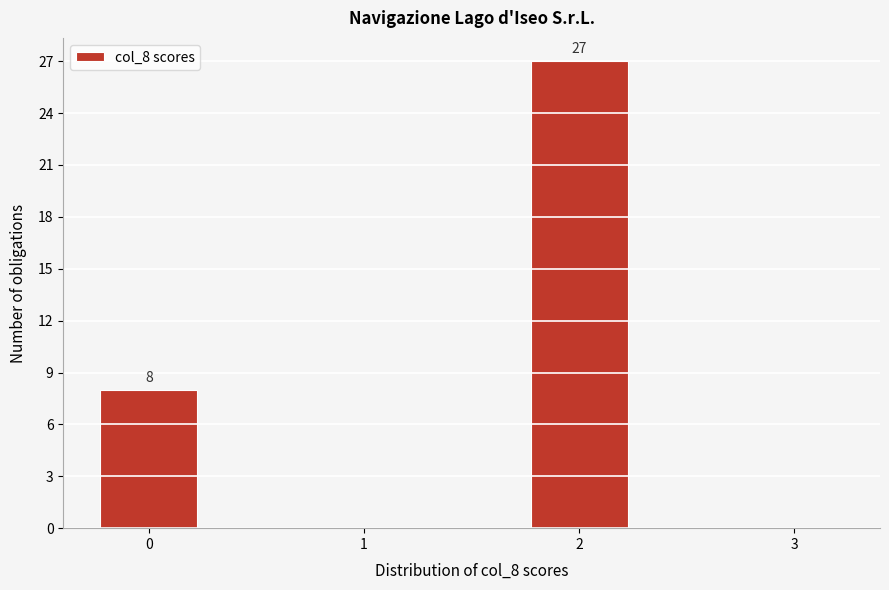

Over which range of the x-axis is the bar tallest?

1.75 to 2.25